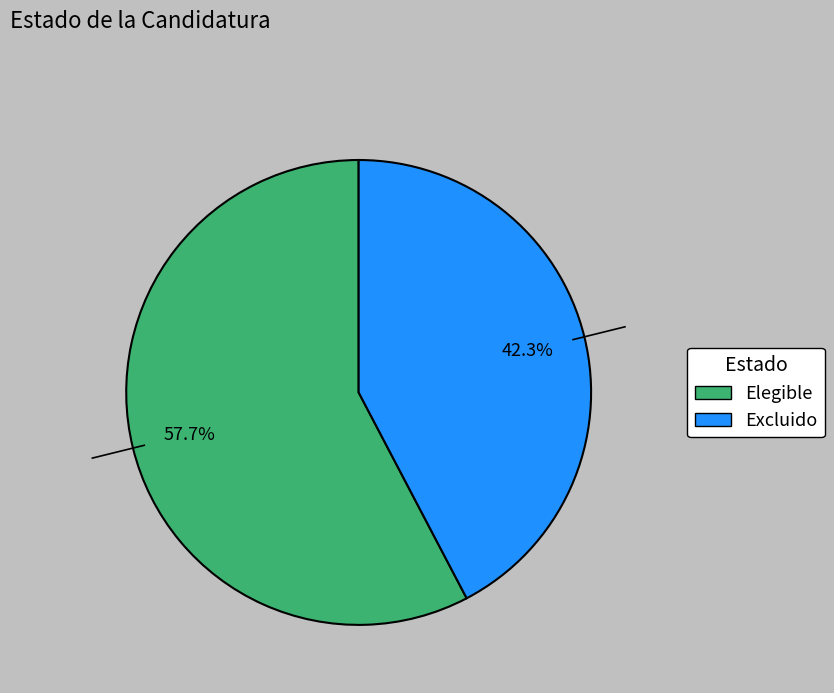

The Elegible slice represents 46% of the pie. True or false?

False